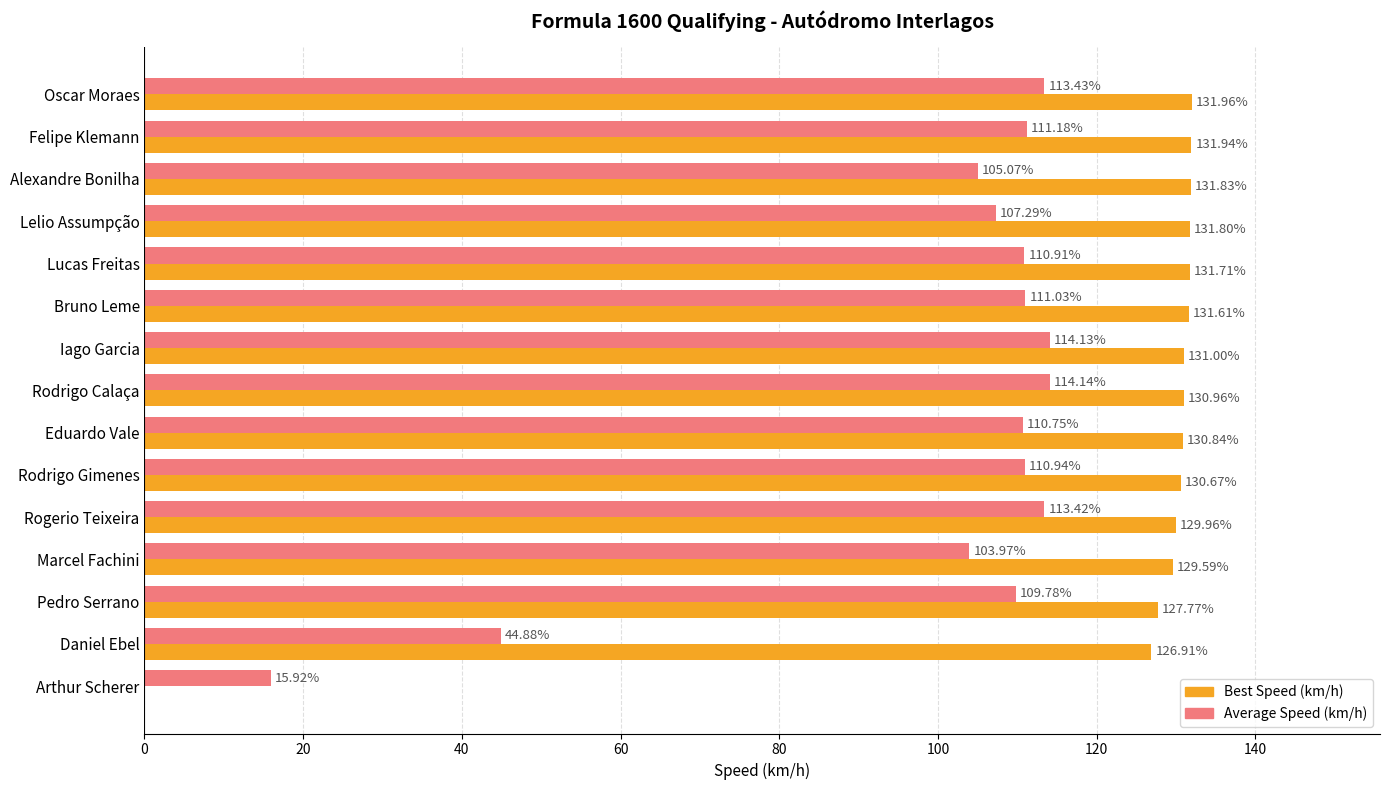

Which category has the highest value across all series?

Oscar Moraes